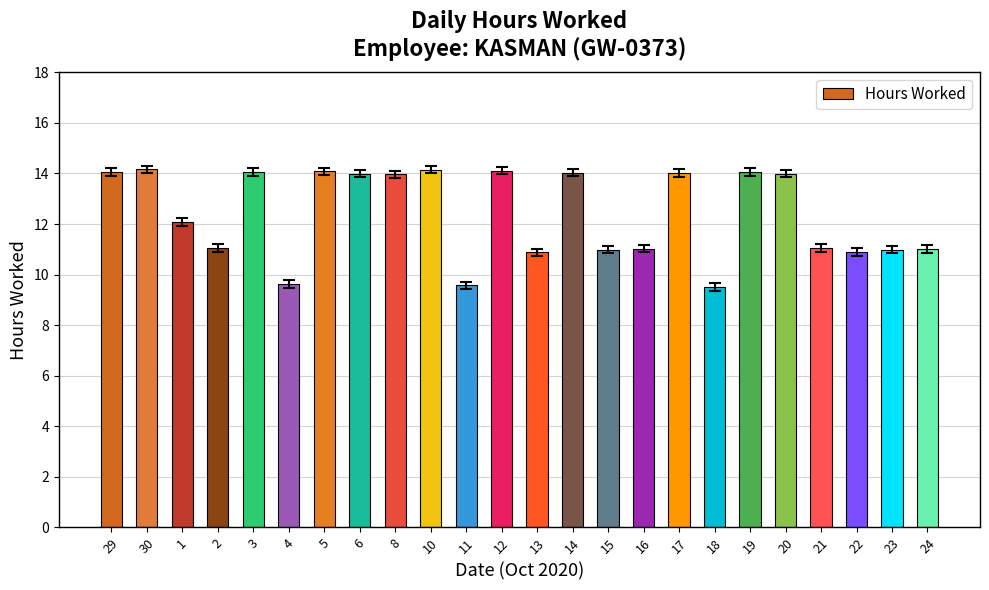

At which label does the data first exceed 13?

29